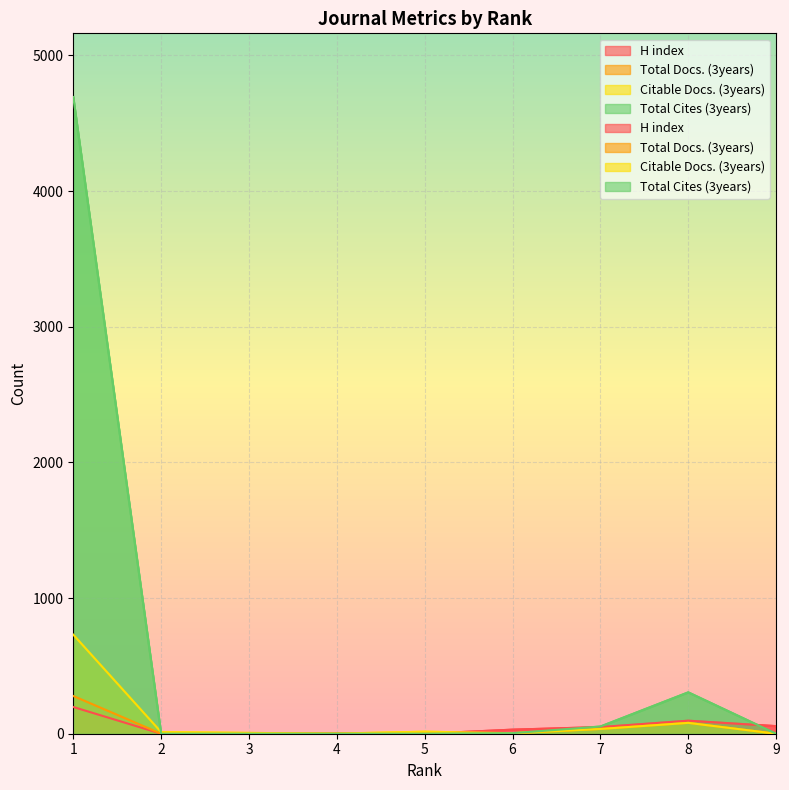

In Total Cites (3years), how many points are higher than both neighbors (excluding endpoints)?

1